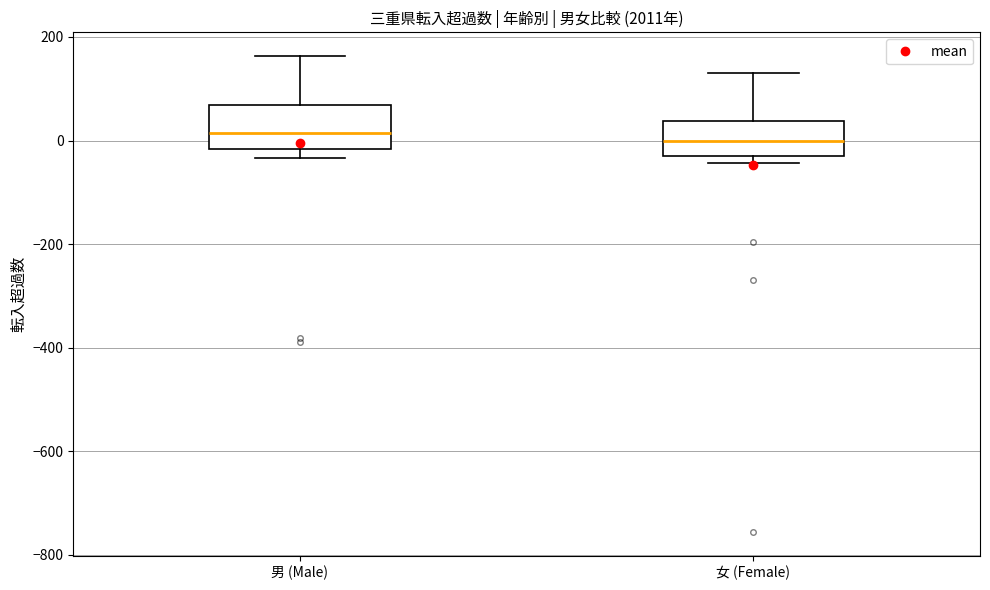

Reading left to right, transcribe this box plot: for each box, give where its median line is, the range the box spans, and where its two whiskers end, as read against the y-axis. The values are not printed on the chart, so give them approximately, as read against the axis.

男 (Male): median 20, box -20 to 60, whiskers -40 to 160
女 (Female): median 0, box -40 to 40, whiskers -40 (just below the box's lower edge) to 140